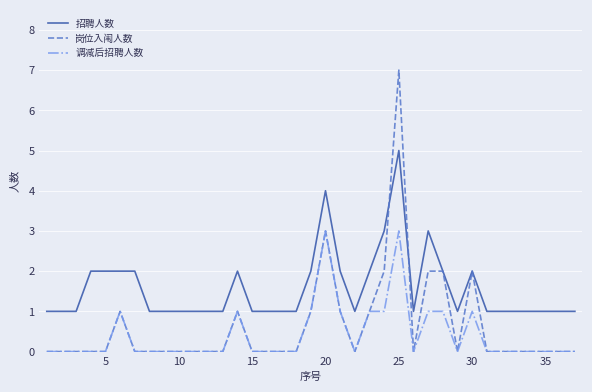

What is the maximum value for 调减后招聘人数?

3